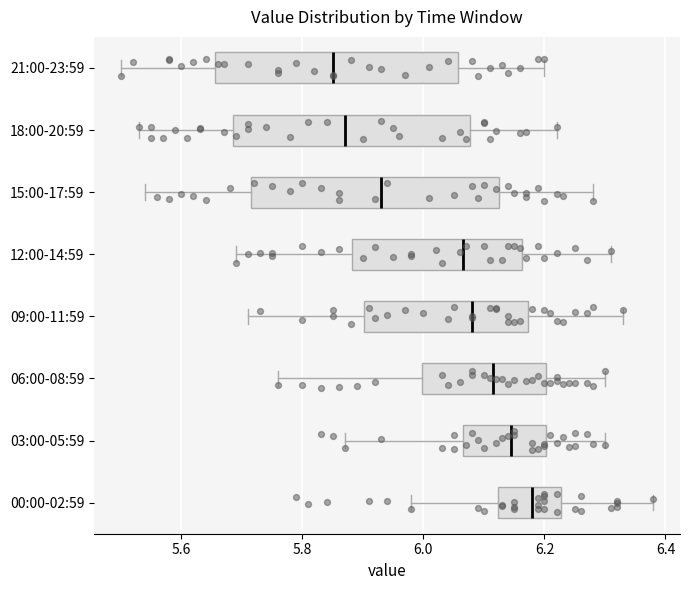

Reading bottom to top, transcribe this box plot: for each box, give where its median line is, the range the box spans, and where its two whiskers end, as read against the x-axis. The values are not printed on the chart, so give them approximately, as read against the axis.

00:00-02:59: median 6.18, box 6.12 to 6.22, whiskers 5.98 to 6.38
03:00-05:59: median 6.14, box 6.06 to 6.20, whiskers 5.88 to 6.30
06:00-08:59: median 6.12, box 6.00 to 6.20, whiskers 5.76 to 6.30
09:00-11:59: median 6.08, box 5.90 to 6.18, whiskers 5.72 to 6.34
12:00-14:59: median 6.06, box 5.88 to 6.16, whiskers 5.70 to 6.32
15:00-17:59: median 5.94, box 5.72 to 6.12, whiskers 5.54 to 6.28
18:00-20:59: median 5.88, box 5.68 to 6.08, whiskers 5.54 to 6.22
21:00-23:59: median 5.86, box 5.66 to 6.06, whiskers 5.50 to 6.20